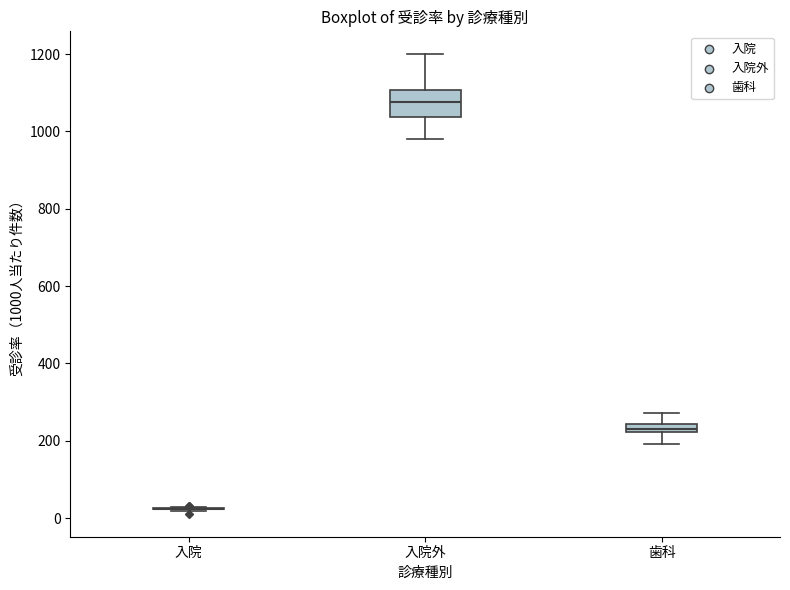

Which box is the tallest, from its lower edge to its upper edge?

入院外